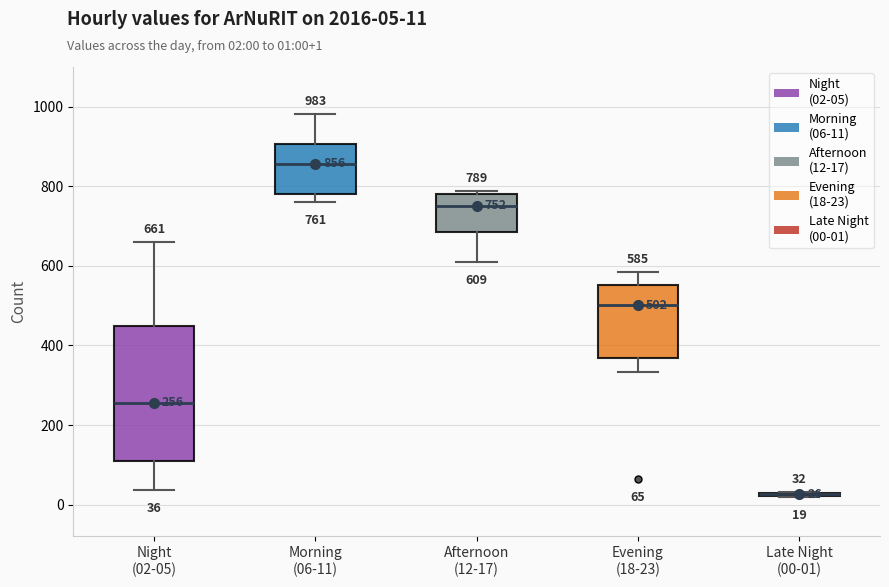

Which box is the tallest, from its lower edge to its upper edge?

Night (02-05)